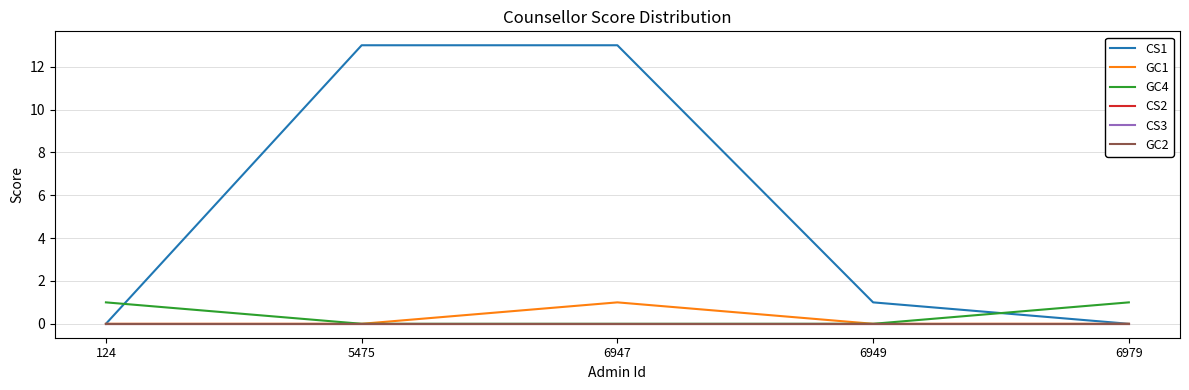

Does the chart have visible grid lines?

Yes